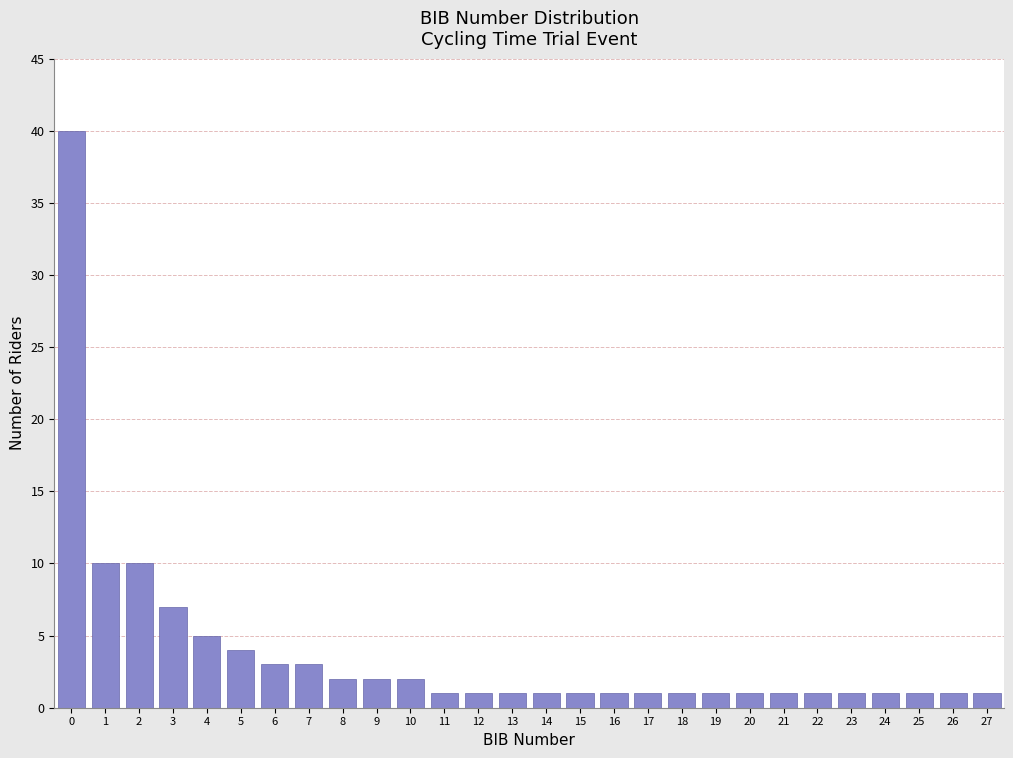

Reading left to right, list all the values displayed in this chart.

40	10	10	7	5	4	3	3	2	2	2	1	1	1	1	1	1	1	1	1	1	1	1	1	1	1	1	1